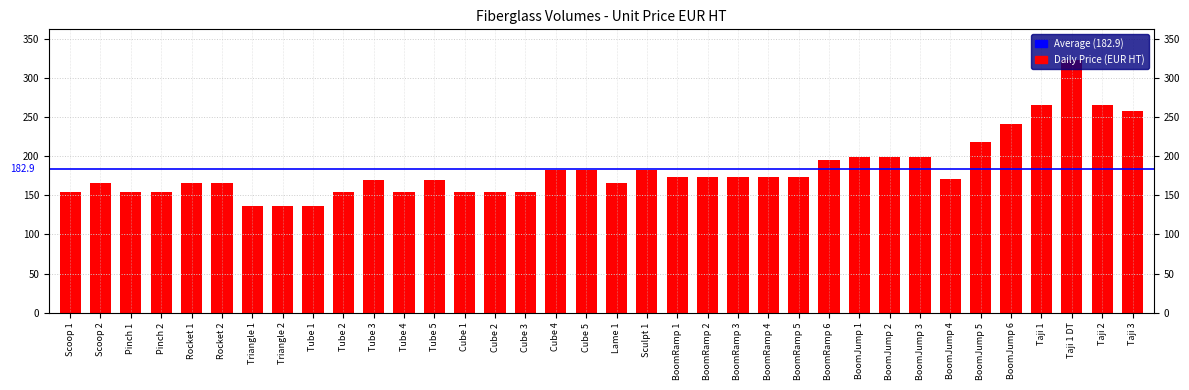

Reading left to right, list all the values displayed in this chart.

154	165	154	154	165	165	136	136	136	154	170	154	170	154	154	154	182	182	165	182	173	173	173	173	173	195	199	199	199	171	218	241	265	323	265	258